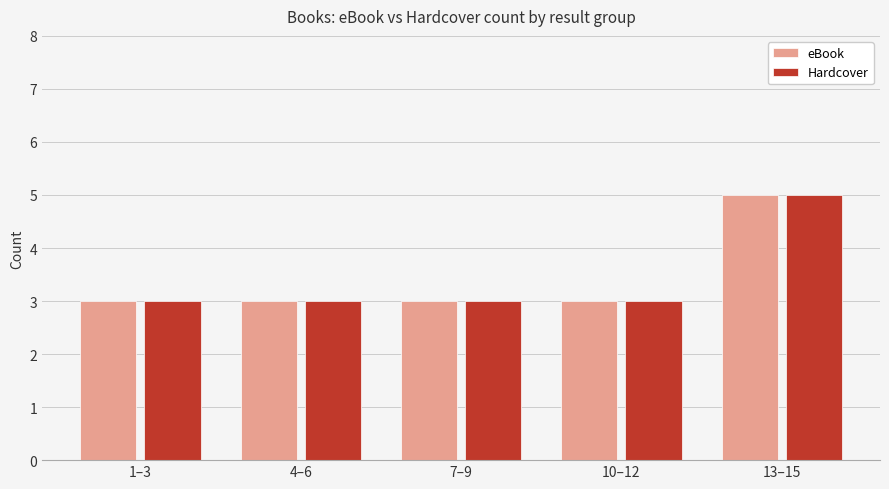

How many distinct data groups are displayed?

2